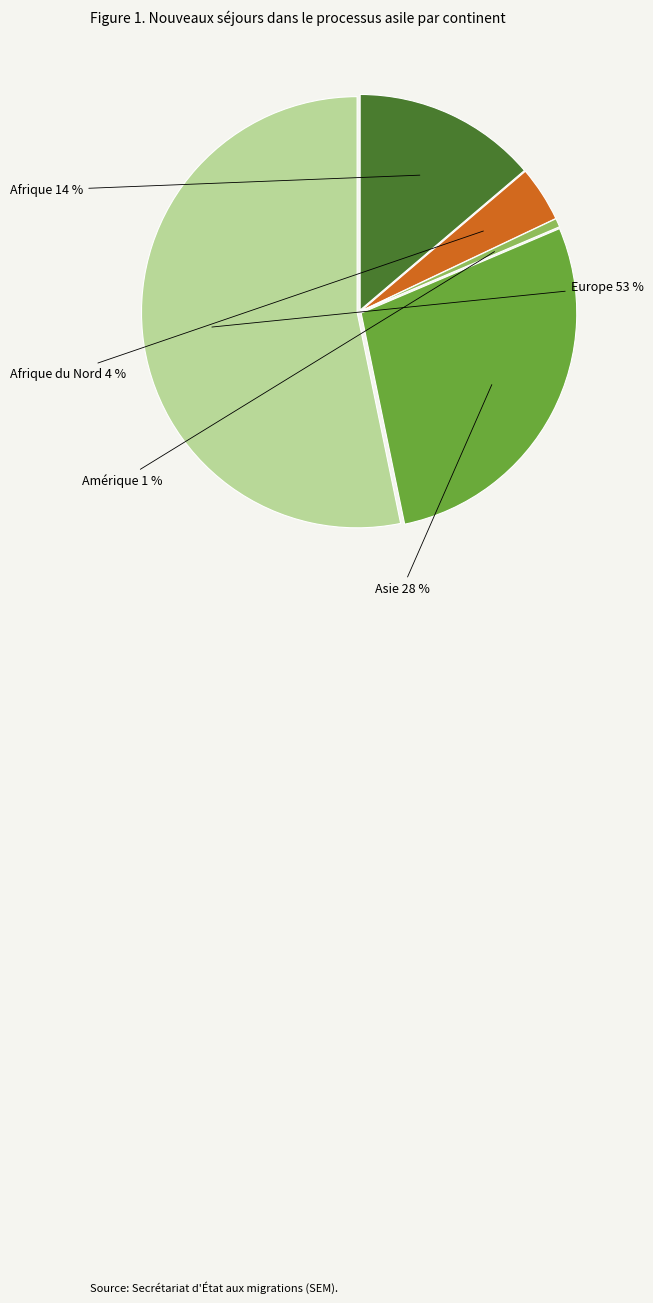

How many slices are in this pie chart?

5